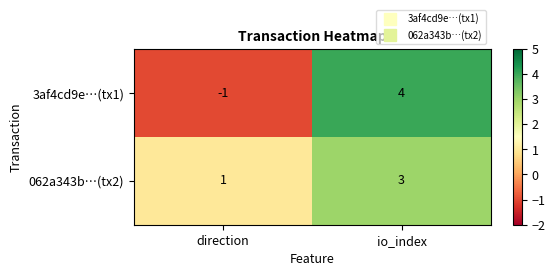

True or false: 062a343b…(tx2) has a value of 2 at direction.

False